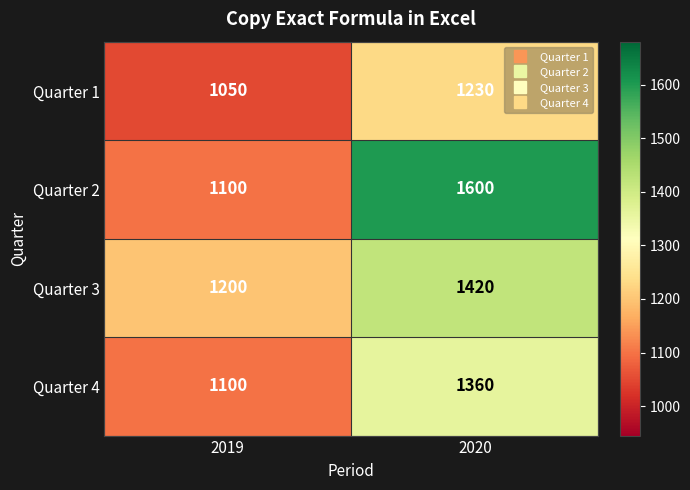

What is the total value across all series at 2019?

4450